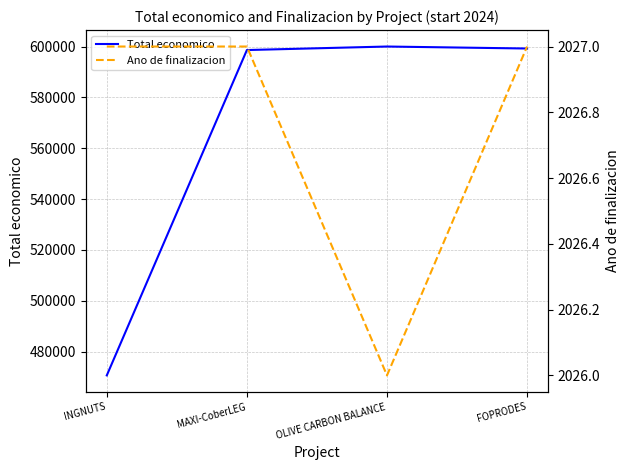

What is the sum of the Total economico values at INGNUTS and OLIVE CARBON BALANCE?

1070667